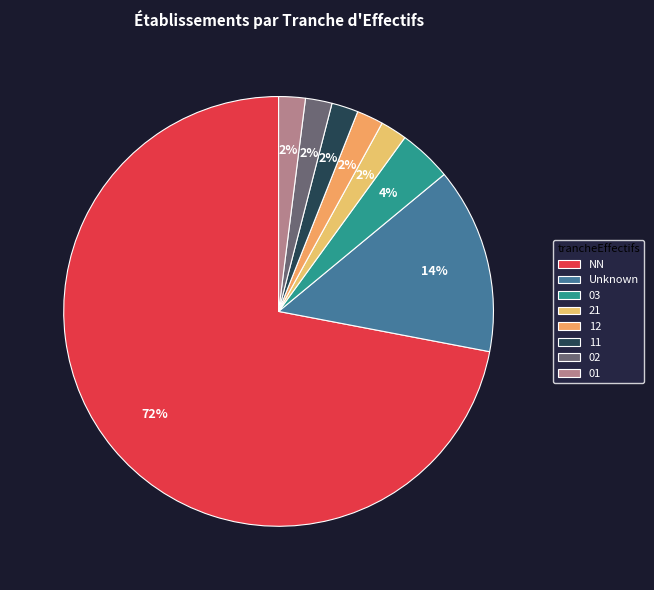

Does any single category account for the majority?

Yes